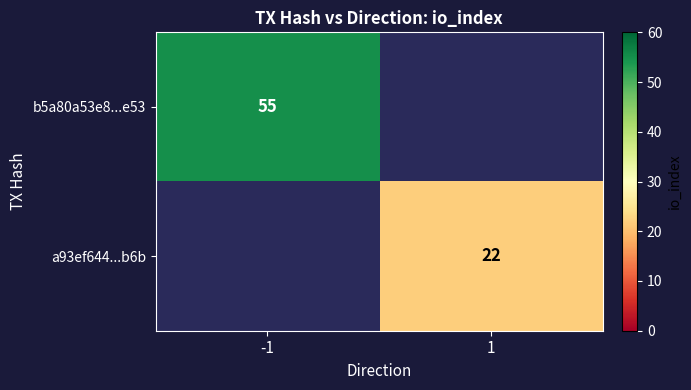

True or false: b5a80a53e8...e53 has a value of 72 at -1.

False